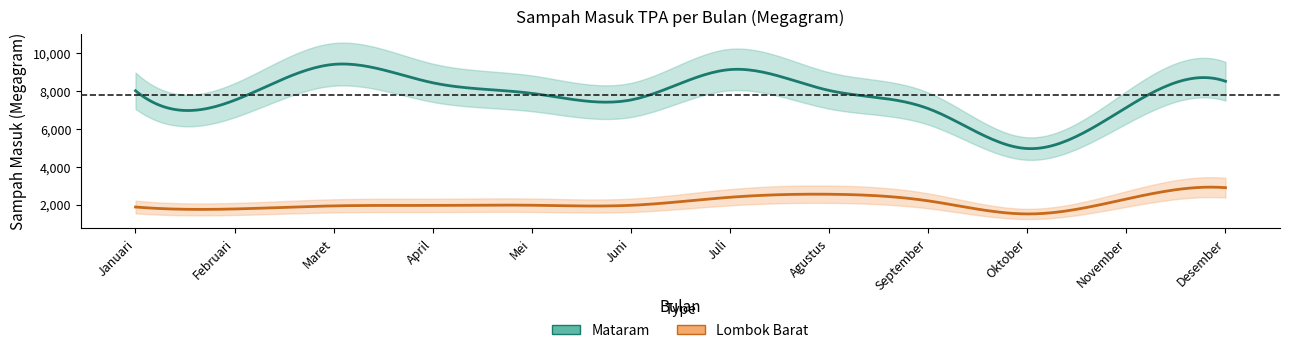

At how many categories does at least one series exceed 5546?

11